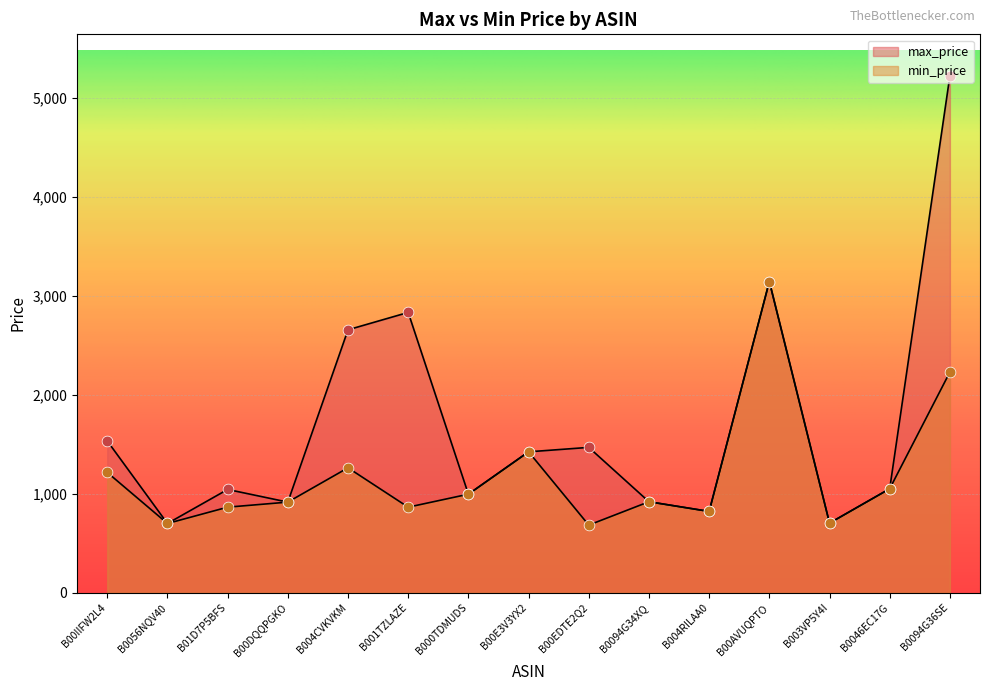

At how many categories does at least one series exceed 1680?

4